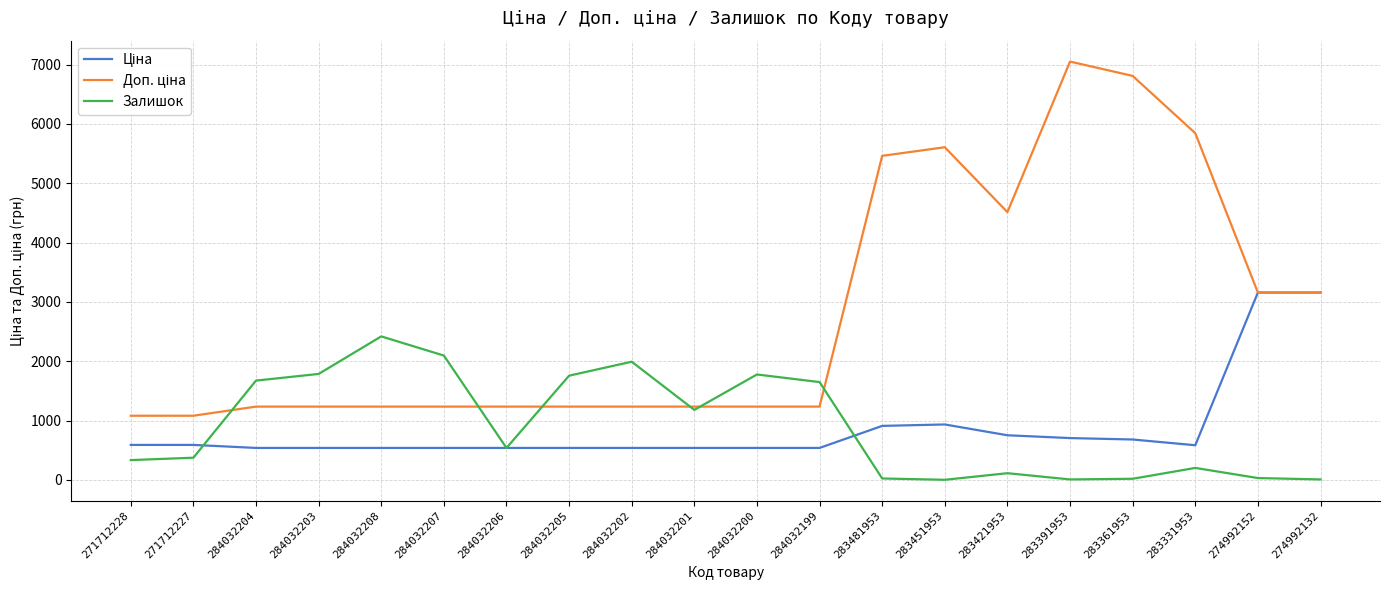

At which category is the sum across all series the highest?

283391953